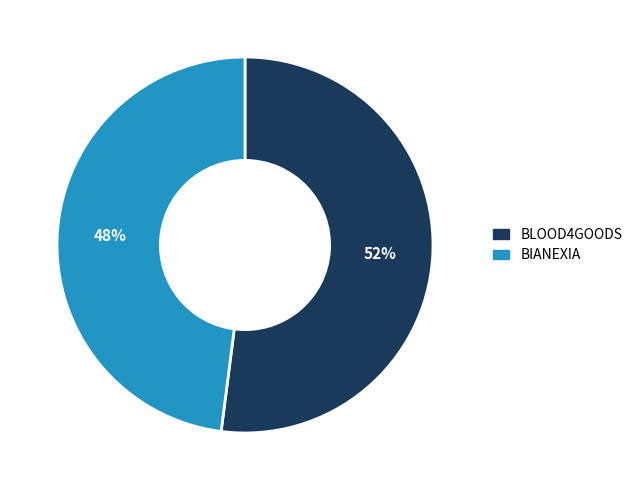

To the nearest percent, what is the difference between the largest and smallest slice percentages?

4%